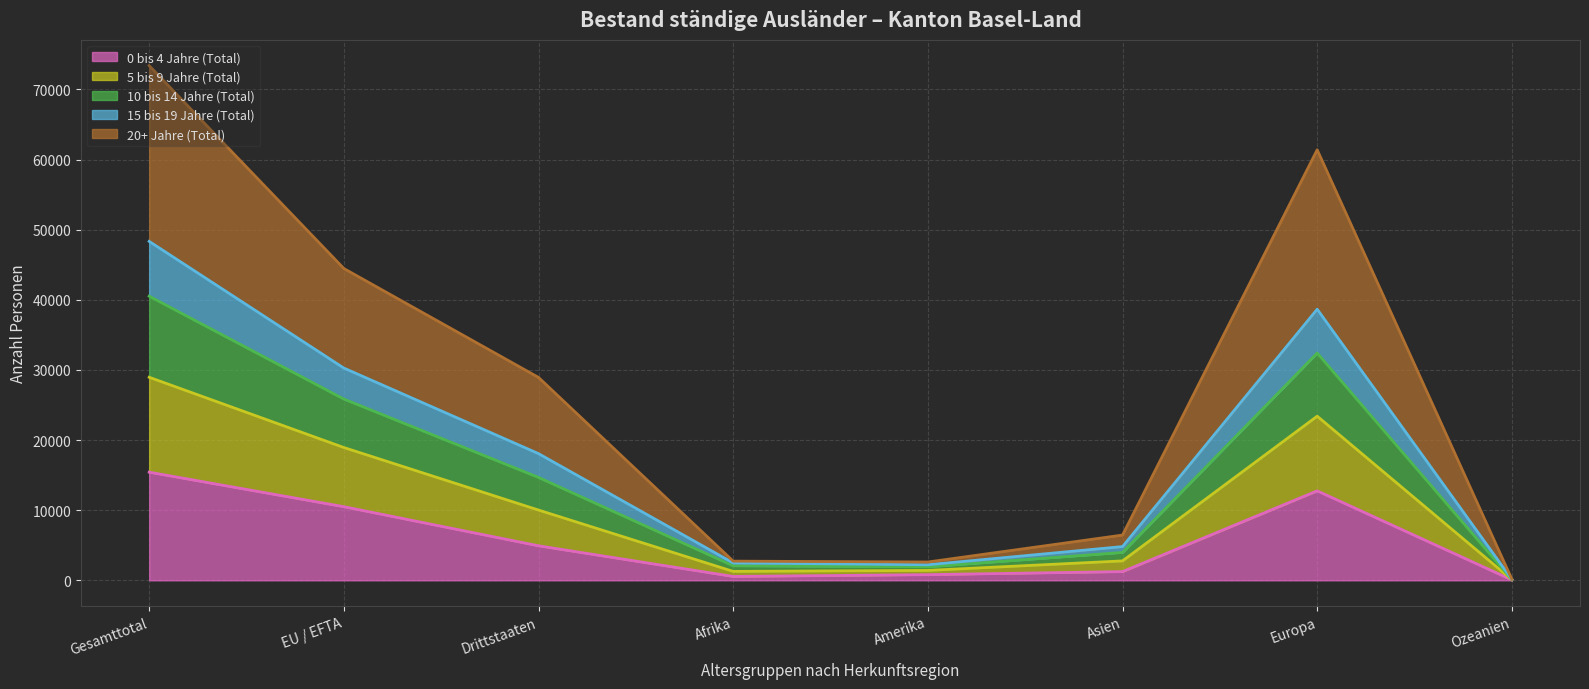

How many lines are shown in the chart?

5